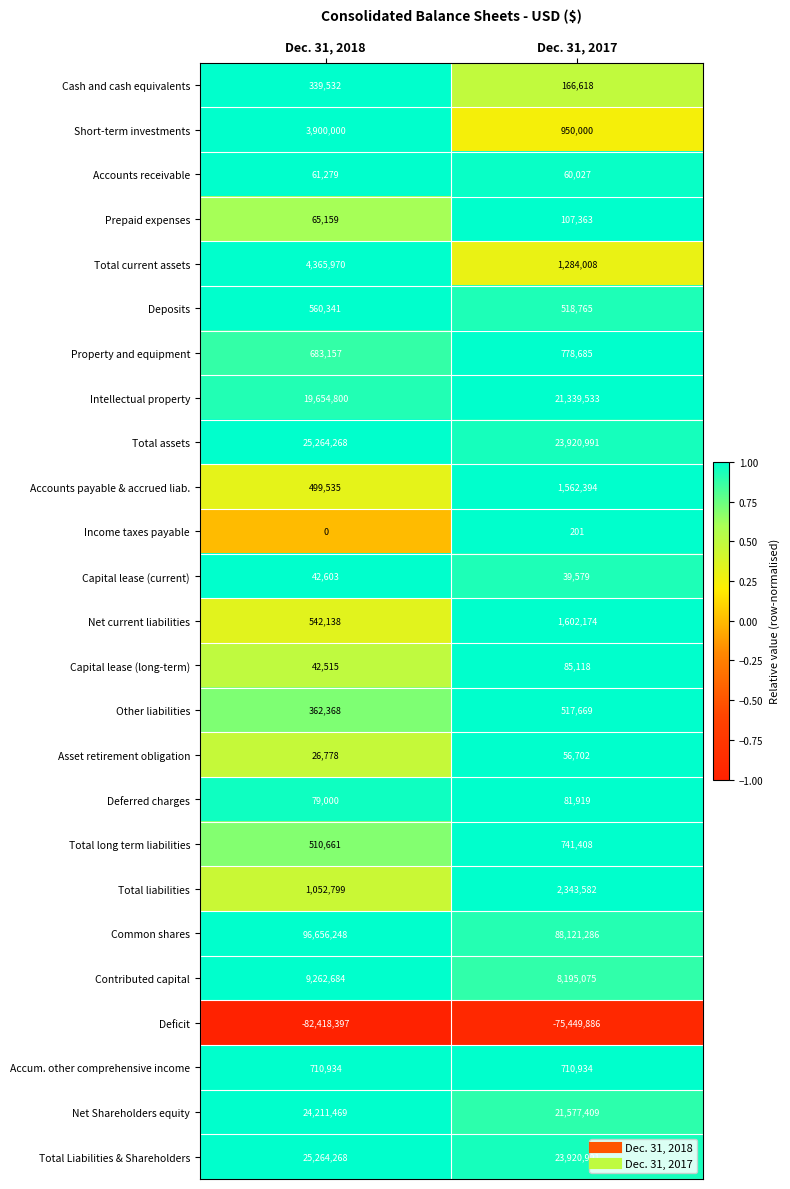

Which series changed the most between Dec. 31, 2018 and Dec. 31, 2017?

Common shares